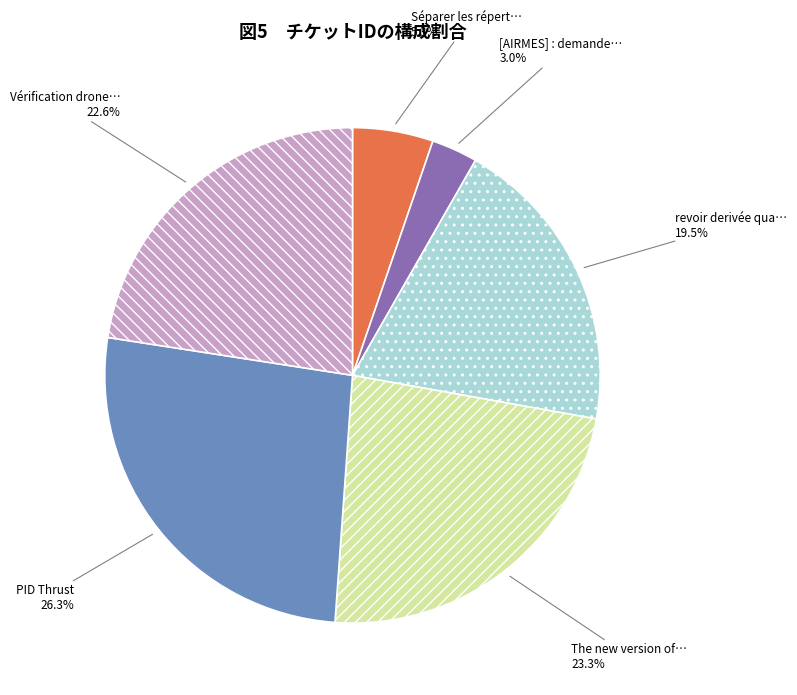

Is there a majority slice in this chart?

No